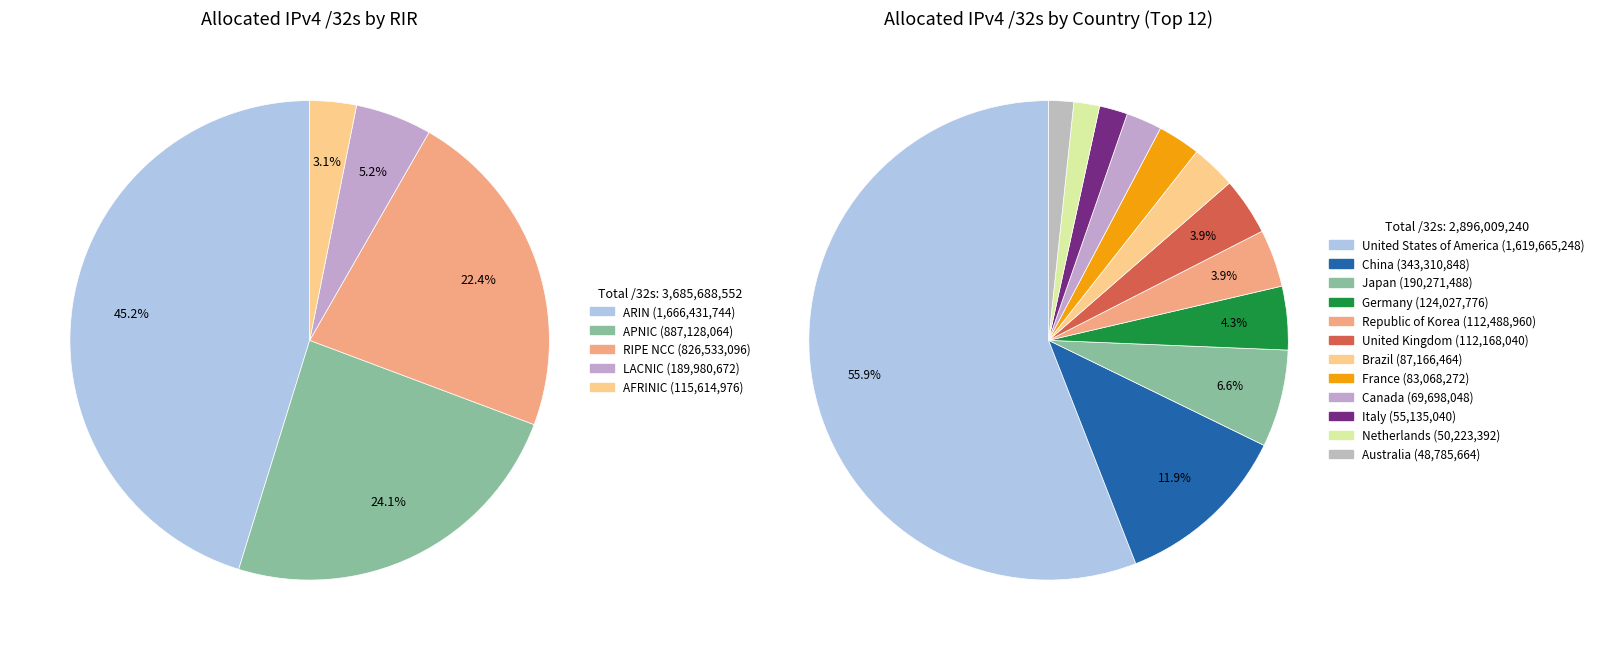

Rank the categories by value from highest to lowest.

United States of America, China, Japan, Germany, Republic of Korea, United Kingdom, Brazil, France, Canada, Italy, Netherlands, Australia